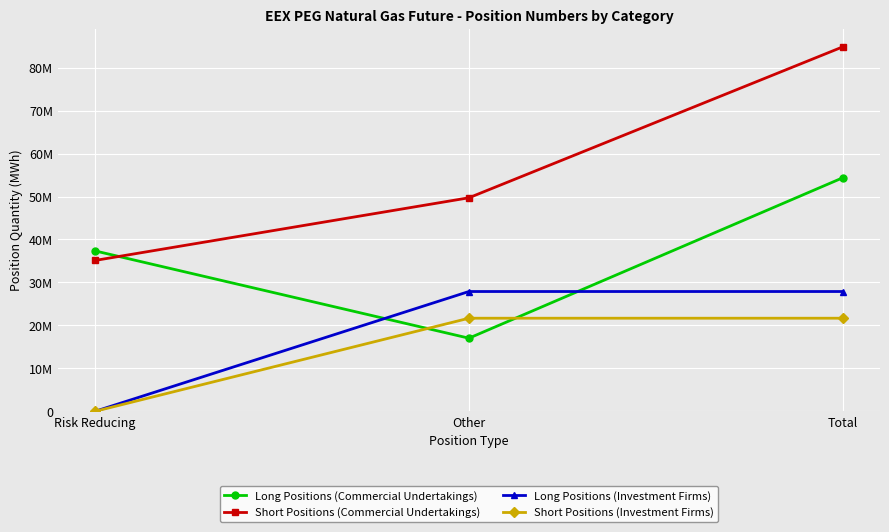

At which label is Short Positions (Commercial Undertakings) closest to 59972202?

Other